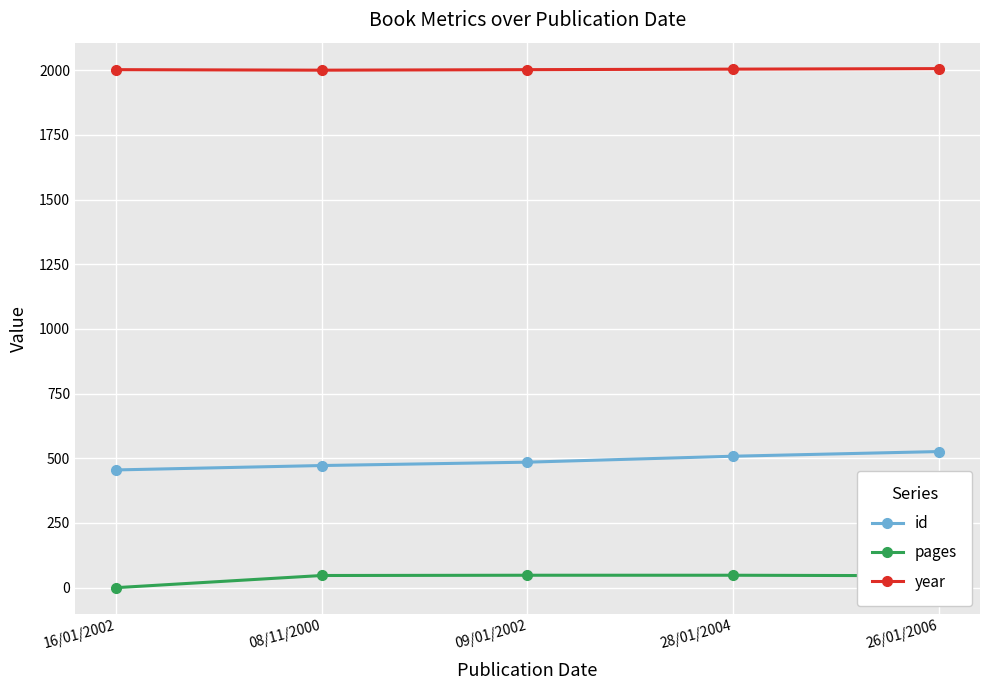

At 28/01/2004, list the series in order from smallest to largest.

pages, id, year